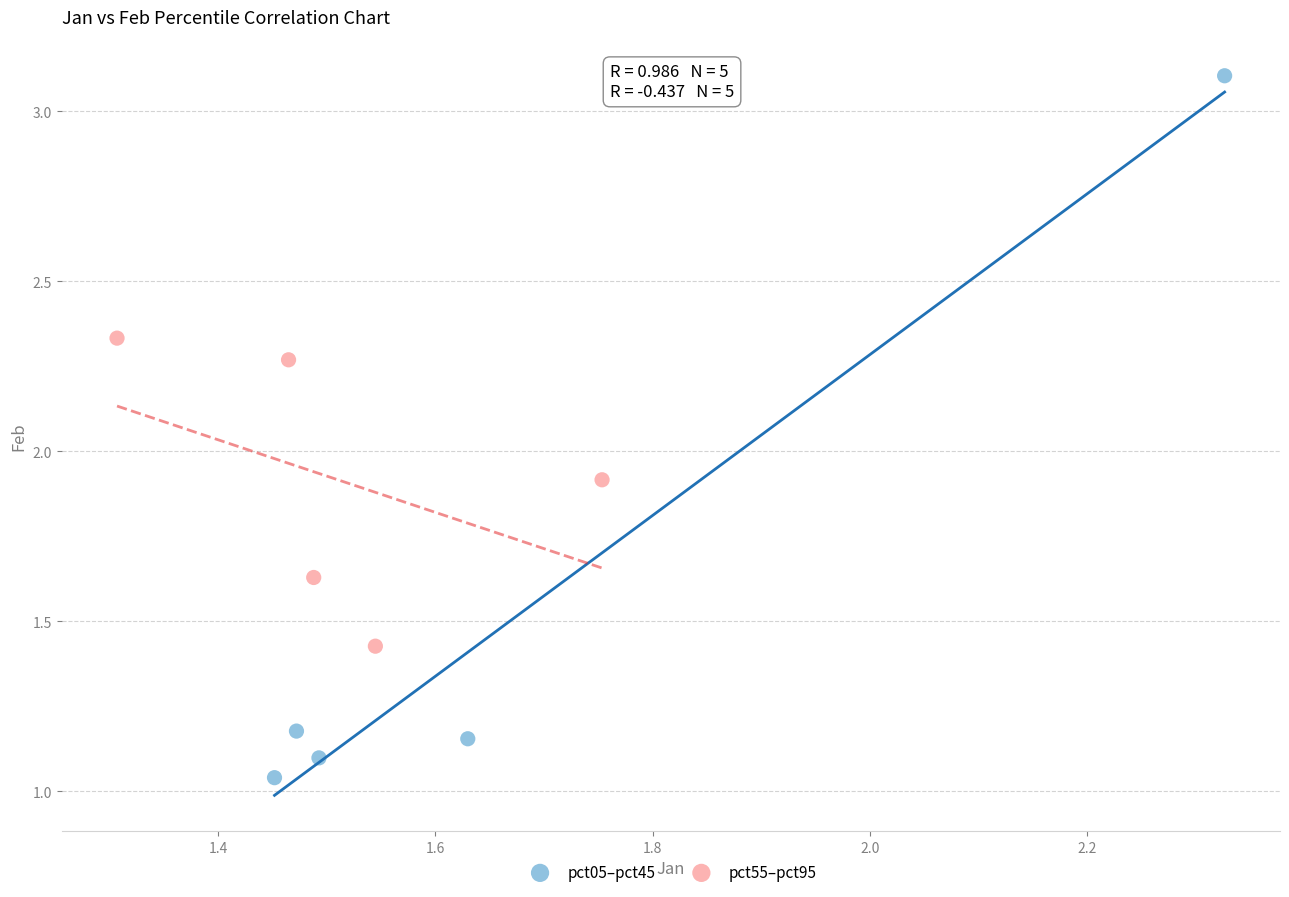

Which series contains the lowest Y value?

pct05–pct45